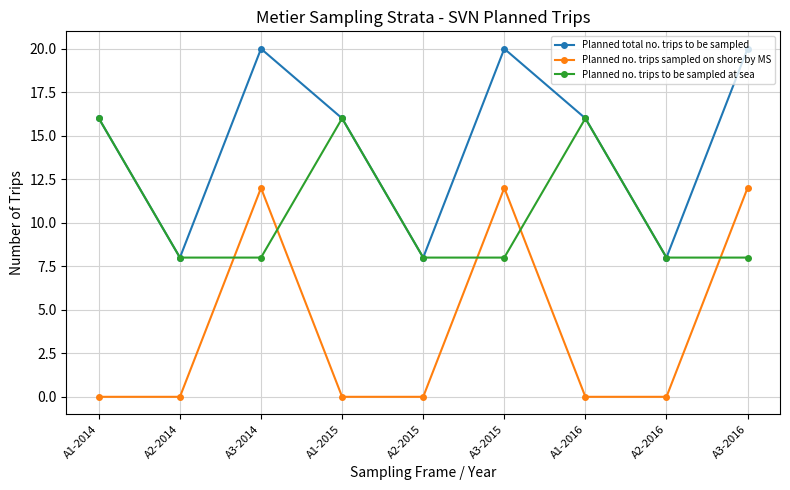

True or false: Planned total no. trips to be sampled and Planned no. trips sampled on shore by MS cross at least once.

False